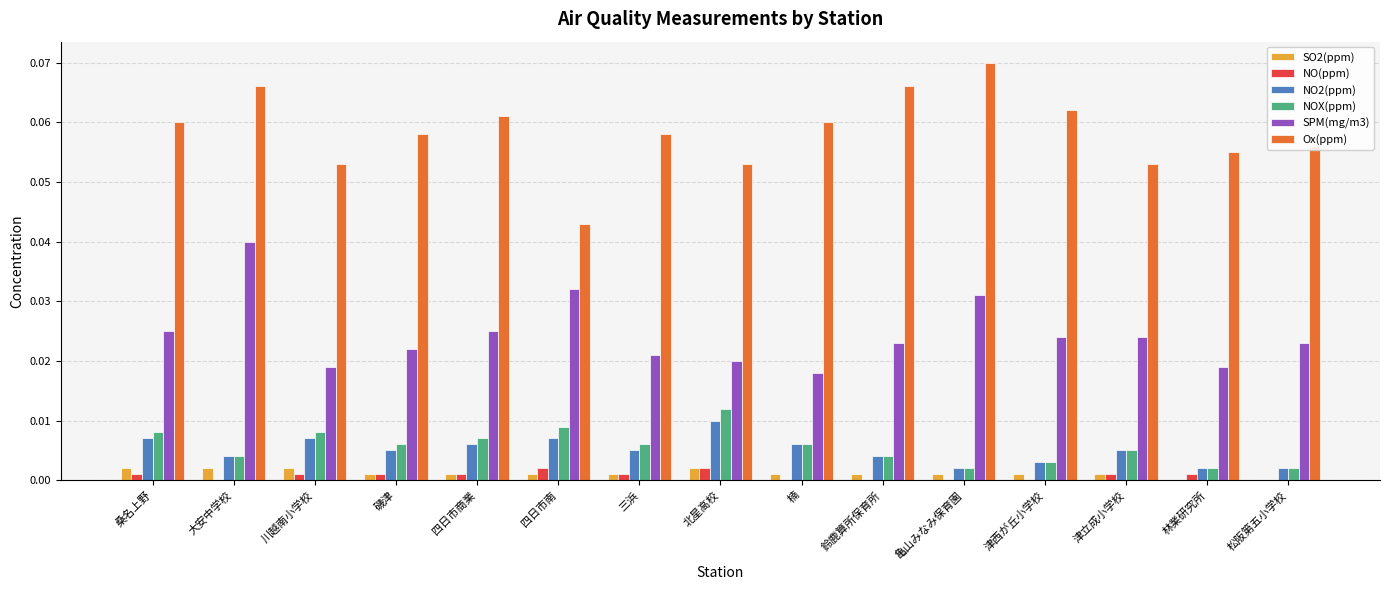

Which series has the largest total across all categories?

Ox(ppm)